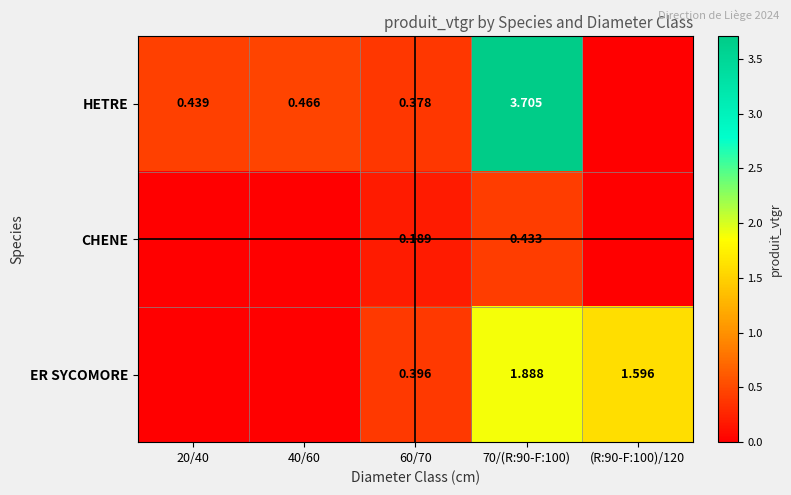

Is the value of ER SYCOMORE at 70/(R:90-F:100) greater than the value of HETRE at 40/60?

Yes